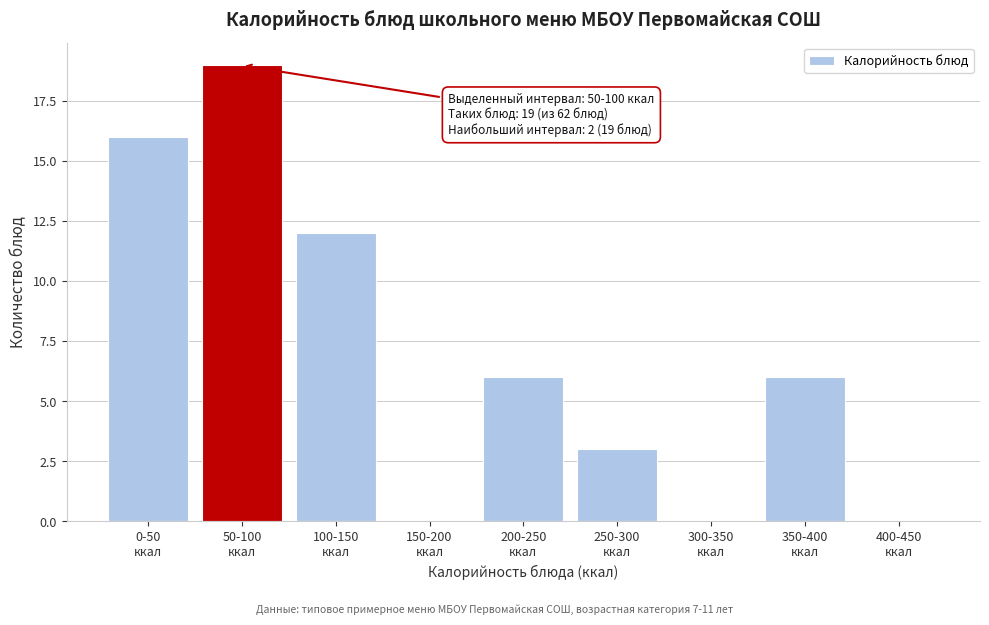

What is the sum of all values?

62